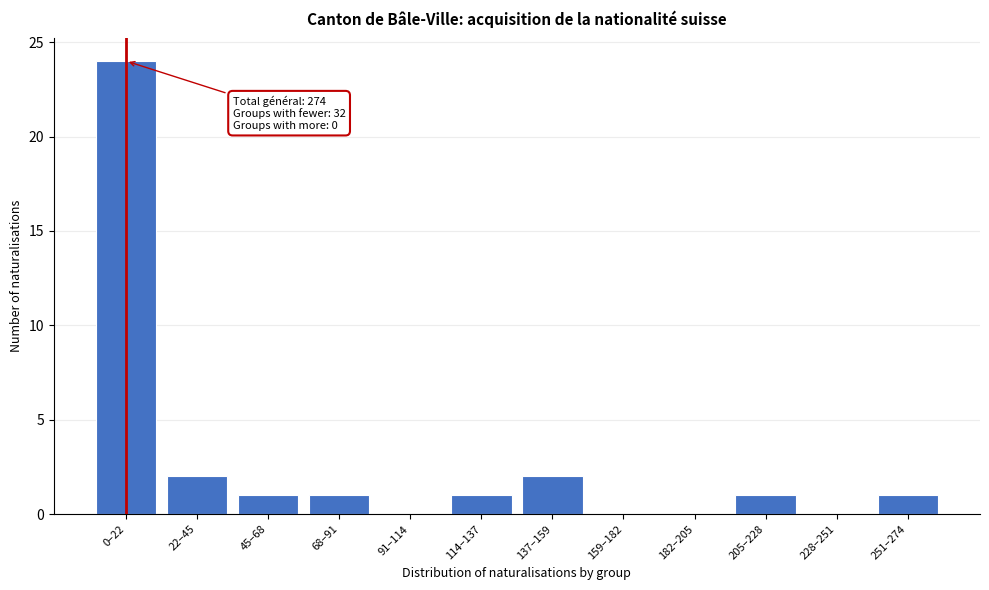

Reading right to left, what are all the values shown in this chart?

251–274=1	228–251=0	205–228=1	182–205=0	159–182=0	137–159=2	114–137=1	91–114=0	68–91=1	45–68=1	22–45=2	0–22=24